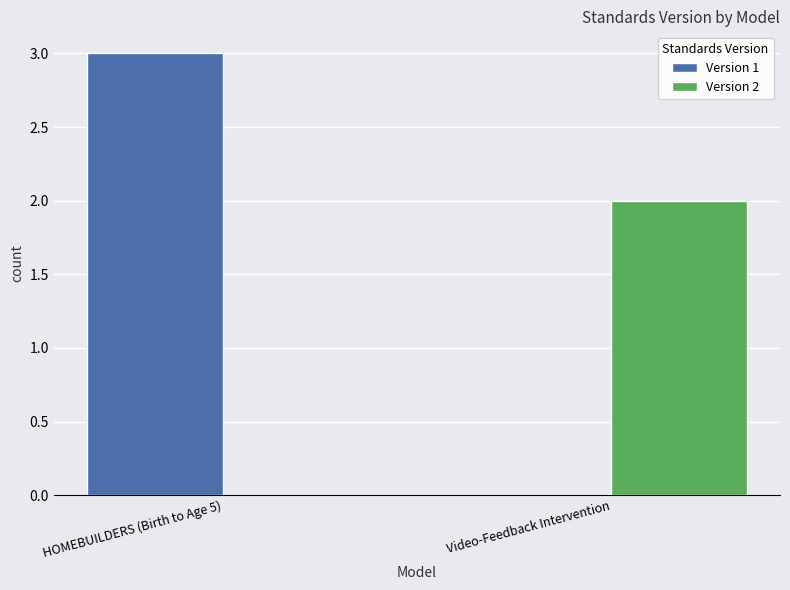

Which series changed the most between HOMEBUILDERS (Birth to Age 5) and Video-Feedback Intervention?

Version 1